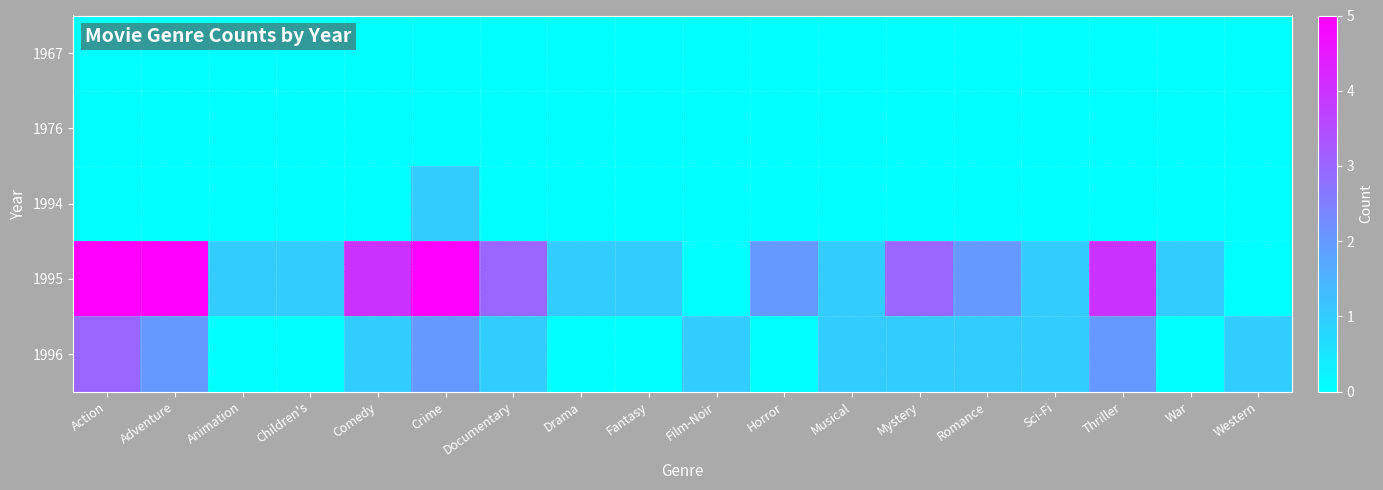

At which category is the sum across all series the highest?

Action